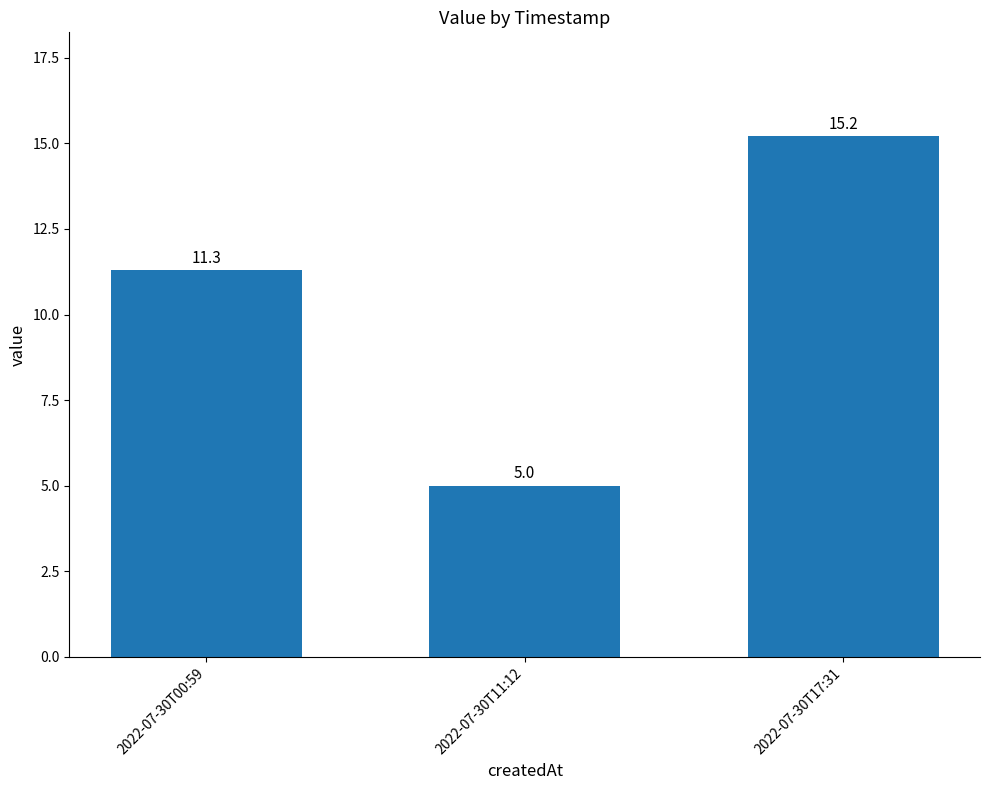

Where does the data first go above 11?

2022-07-30T00:59